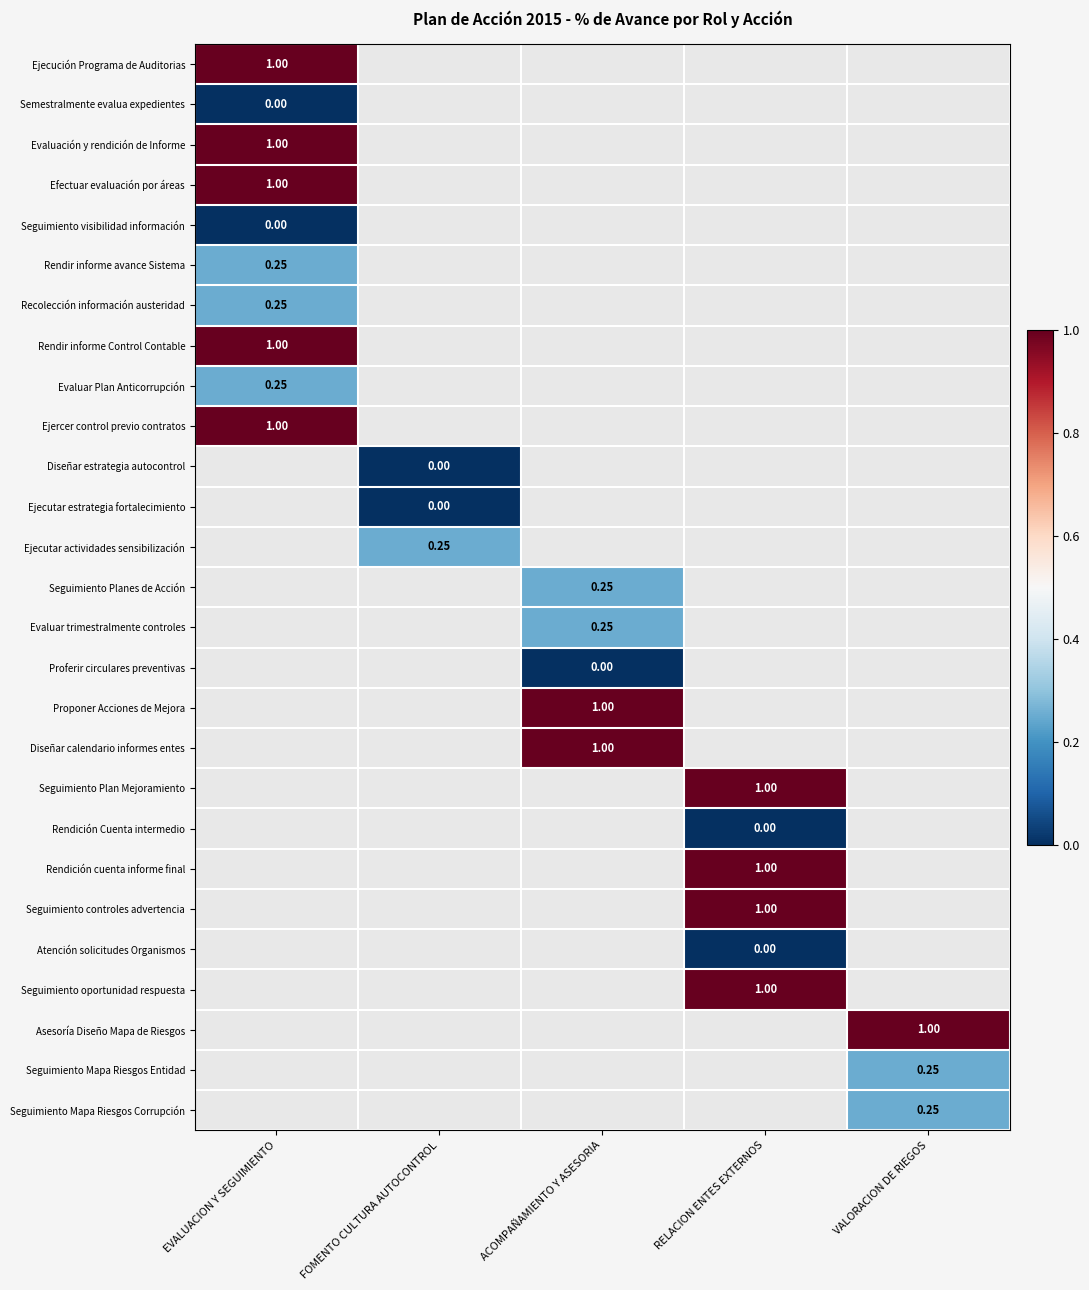

What is the lowest value of the Evaluar Plan Anticorrupción series?

0.2